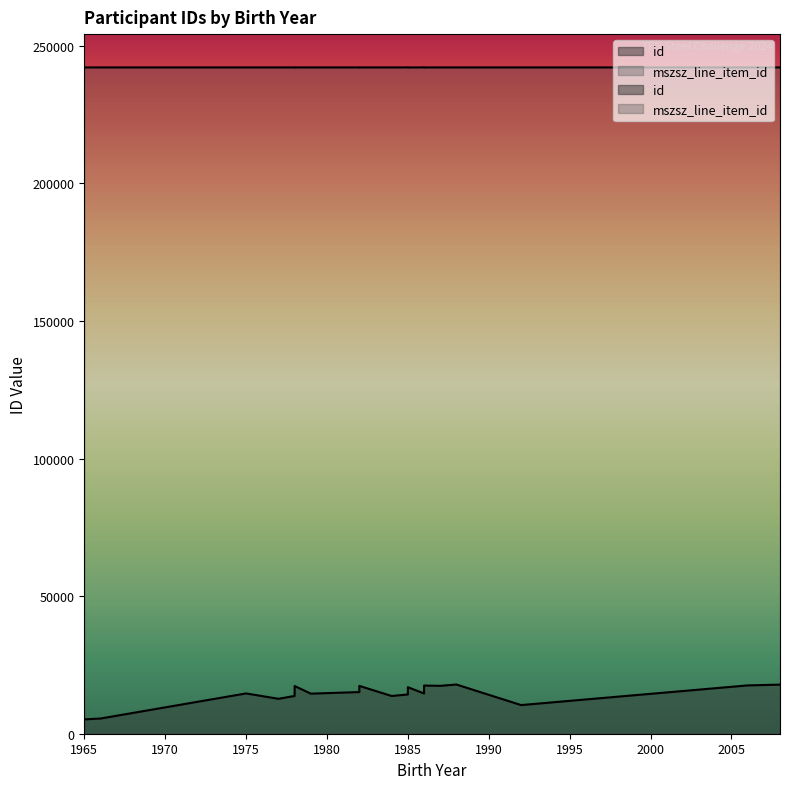

True or false: mszsz_line_item_id and id cross at least once.

False